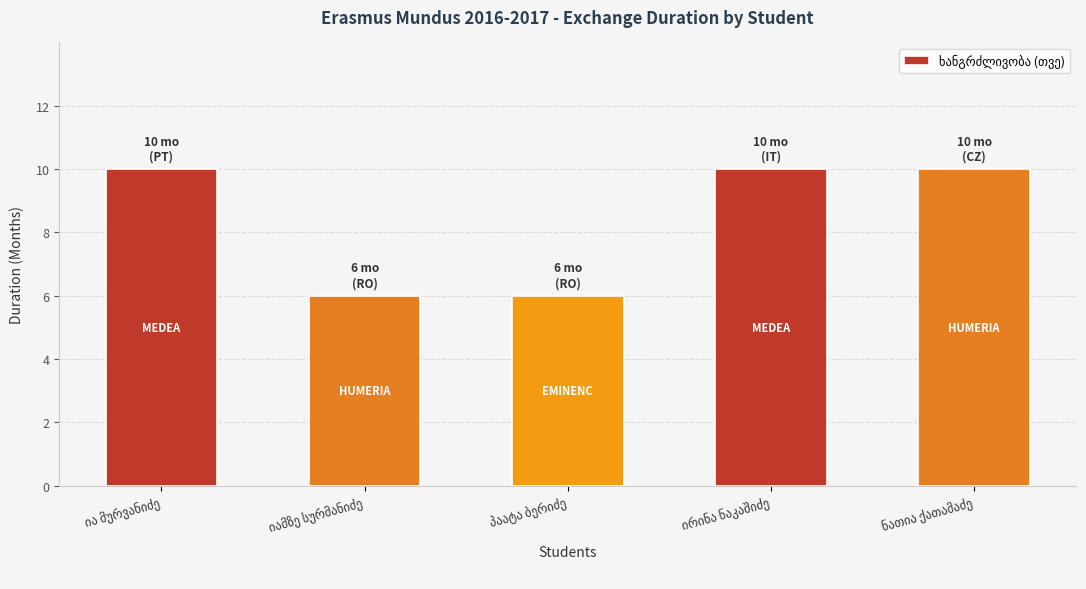

What is the minimum value shown in the chart?

6